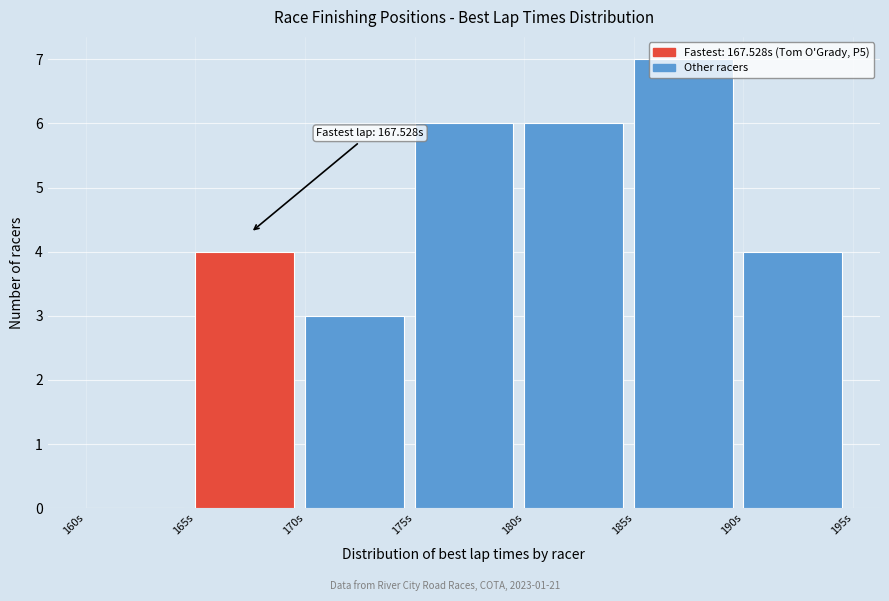

Over which range of the x-axis is the bar tallest?

185 to 190